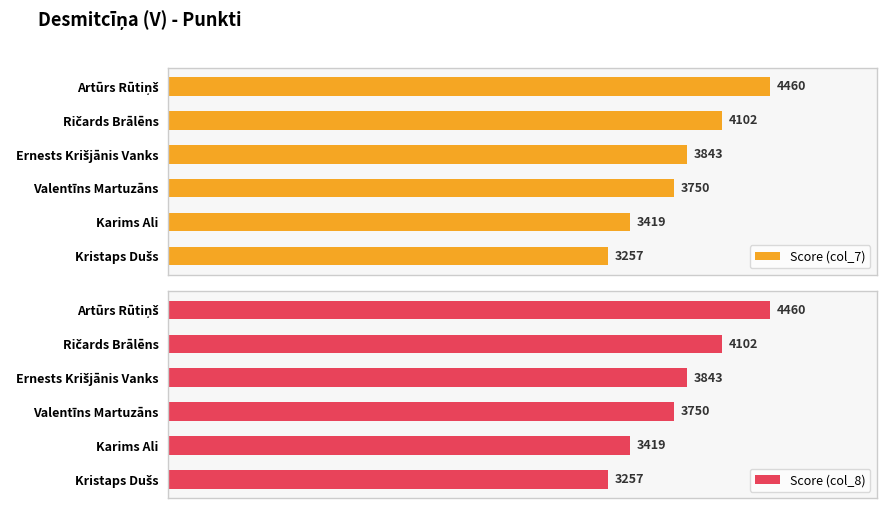

What is the lowest value of the Score (col_7) series?

3257